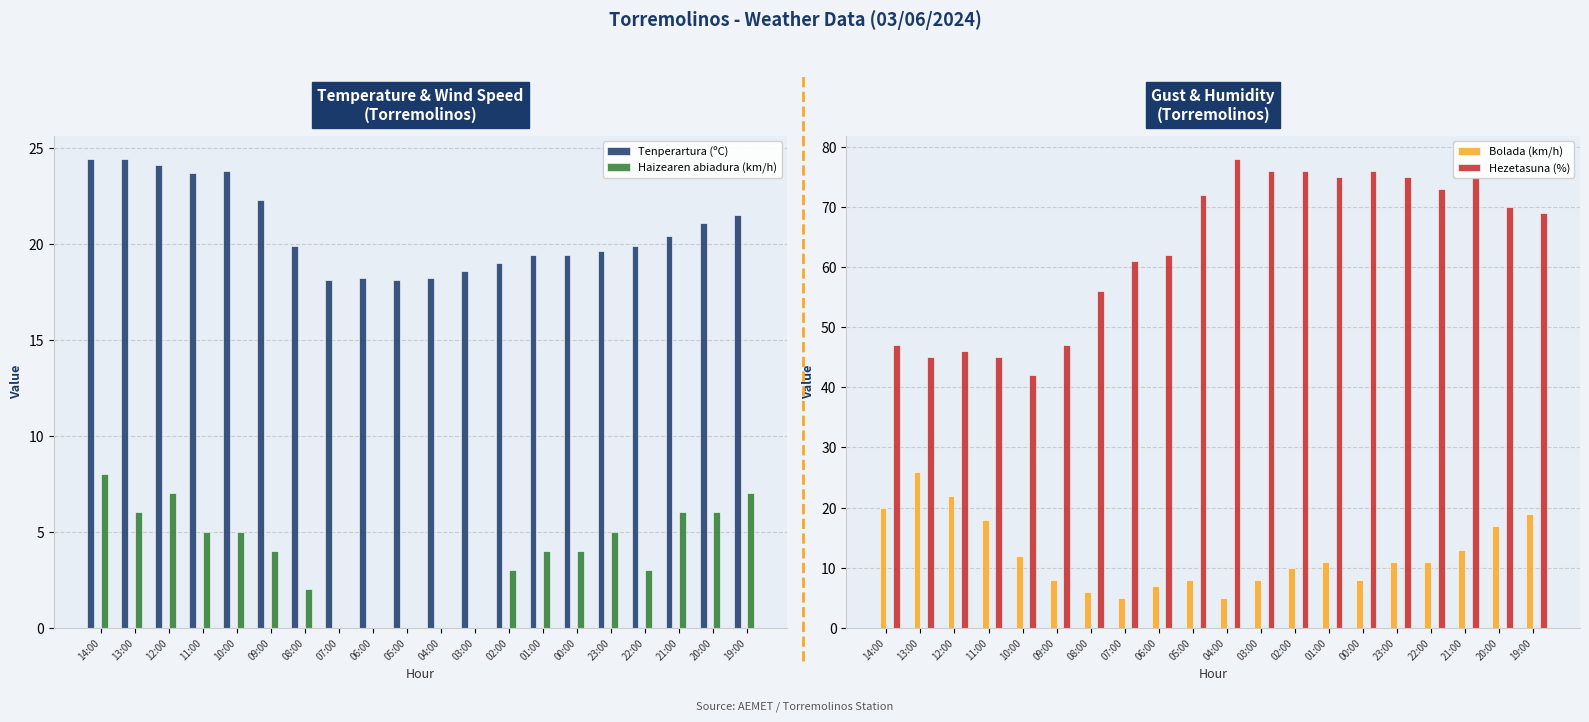

True or false: Tenperartura (ºC) has a value of 13.8 at 22:00.

False